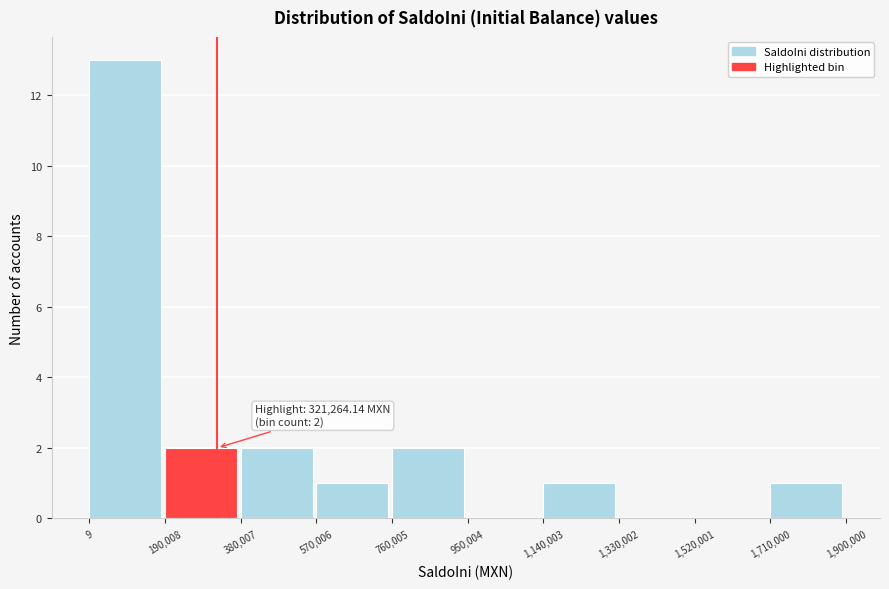

Over which range of the x-axis is the bar tallest?

9 to 190,008